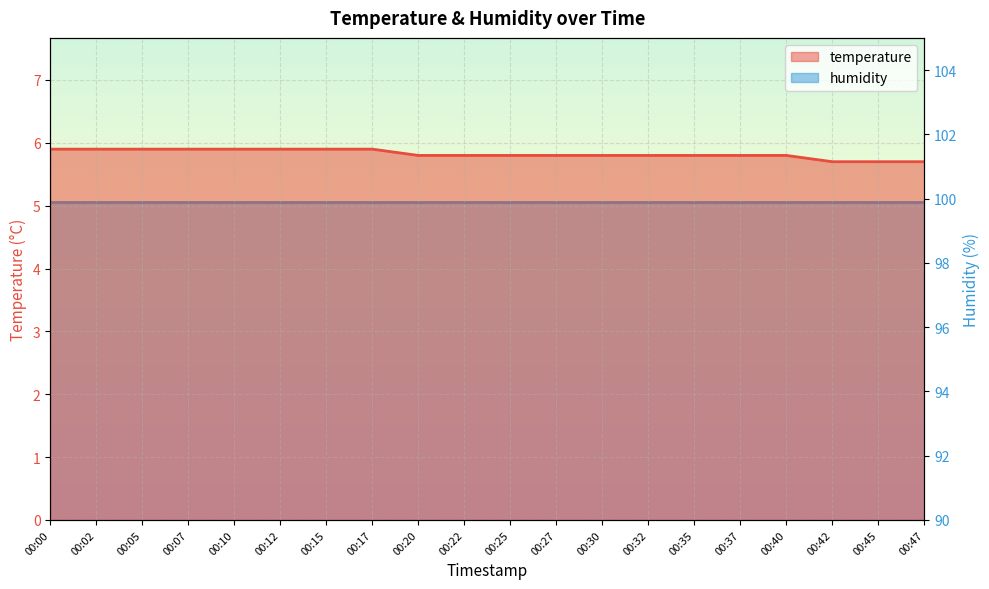

What is the difference between the maximum and second lowest values?

0.2